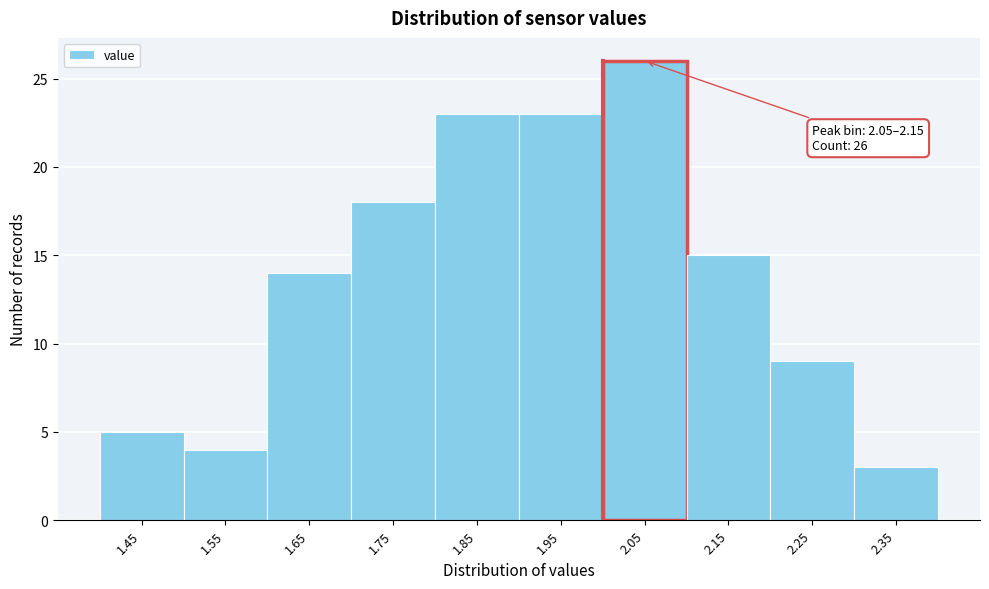

Reading left to right, transcribe all the data shown in this chart.

1.45=5	1.55=4	1.65=14	1.75=18	1.85=23	1.95=23	2.05=26	2.15=15	2.25=9	2.35=3